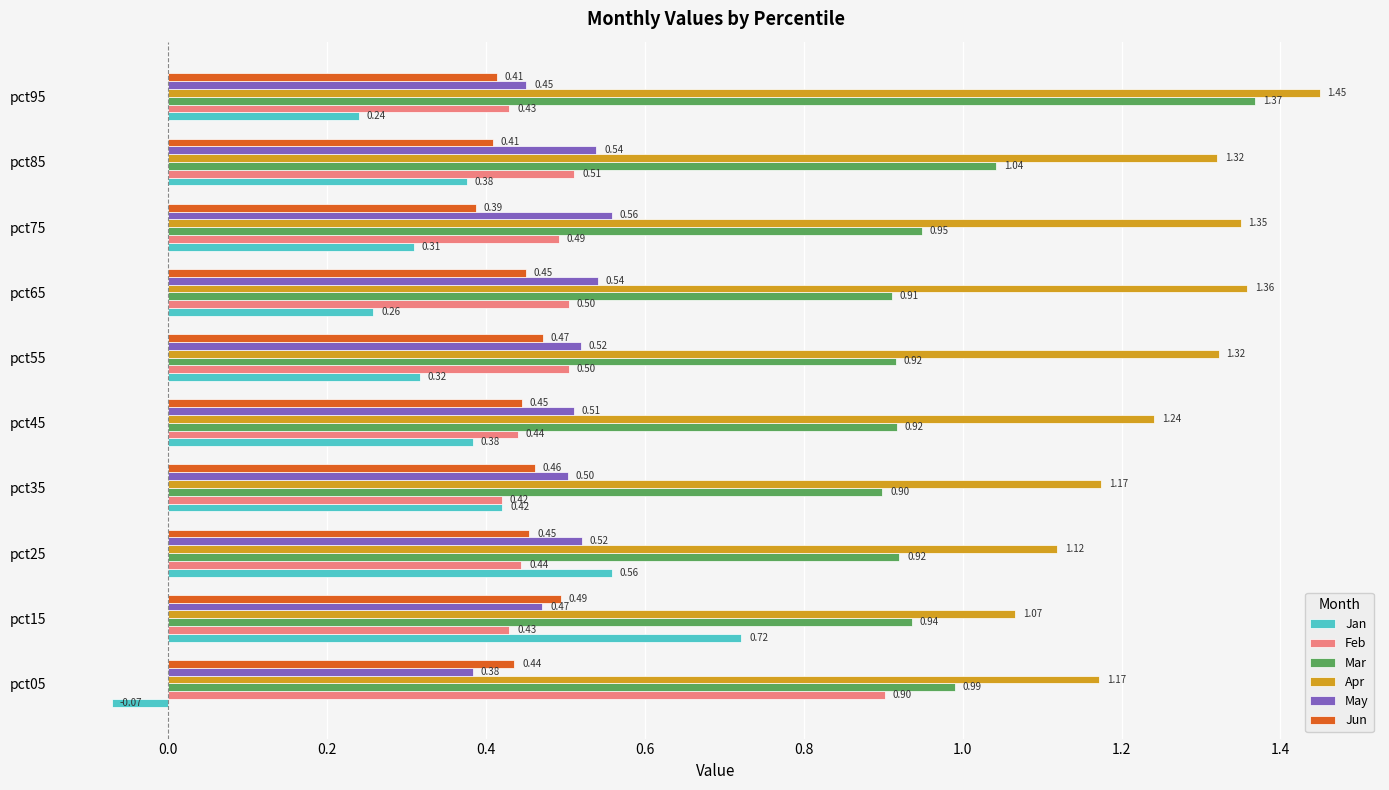

What is the difference between the highest and lowest values at pct45?

0.9